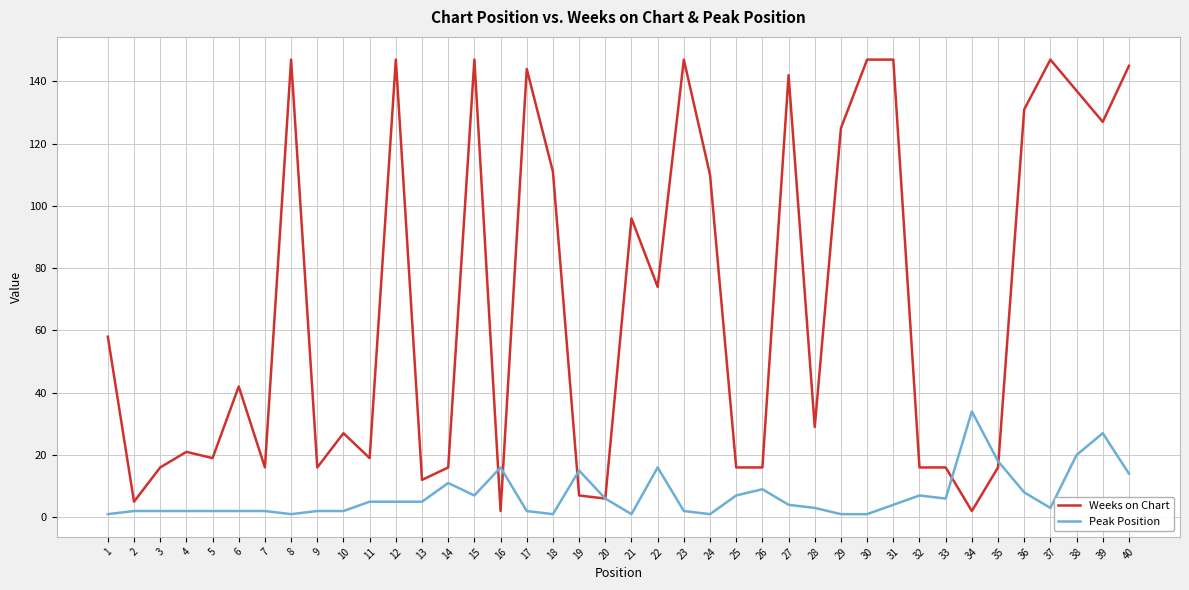

True or false: Weeks on Chart and Peak Position intersect in this chart.

True